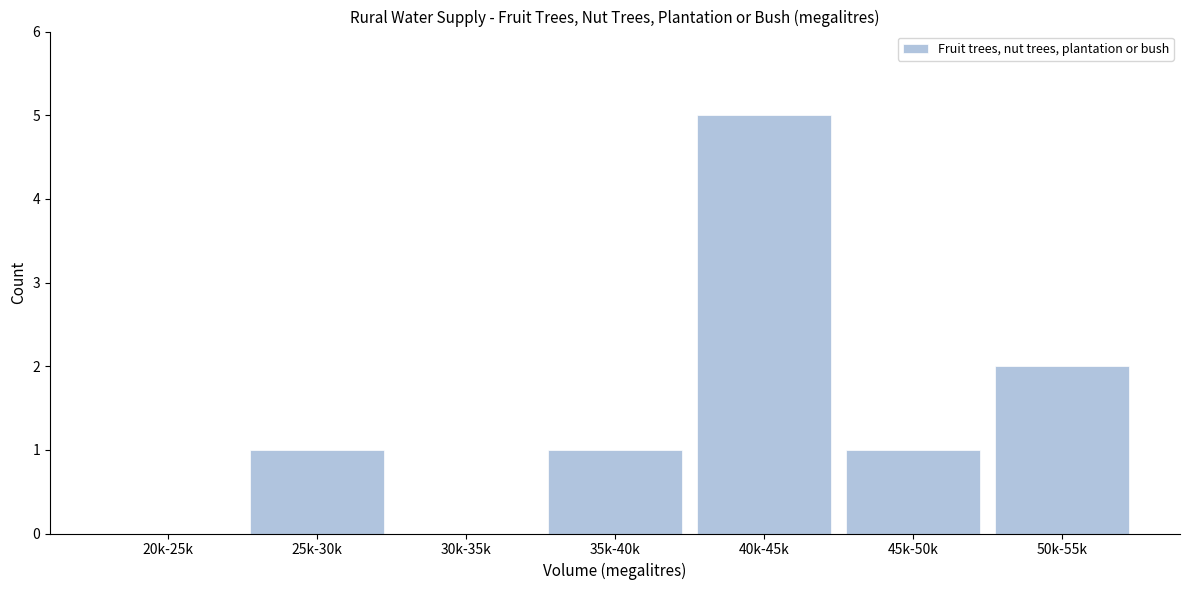

Reading left to right, what are all the values shown in this chart?

20k-25k=0	25k-30k=1	30k-35k=0	35k-40k=1	40k-45k=5	45k-50k=1	50k-55k=2